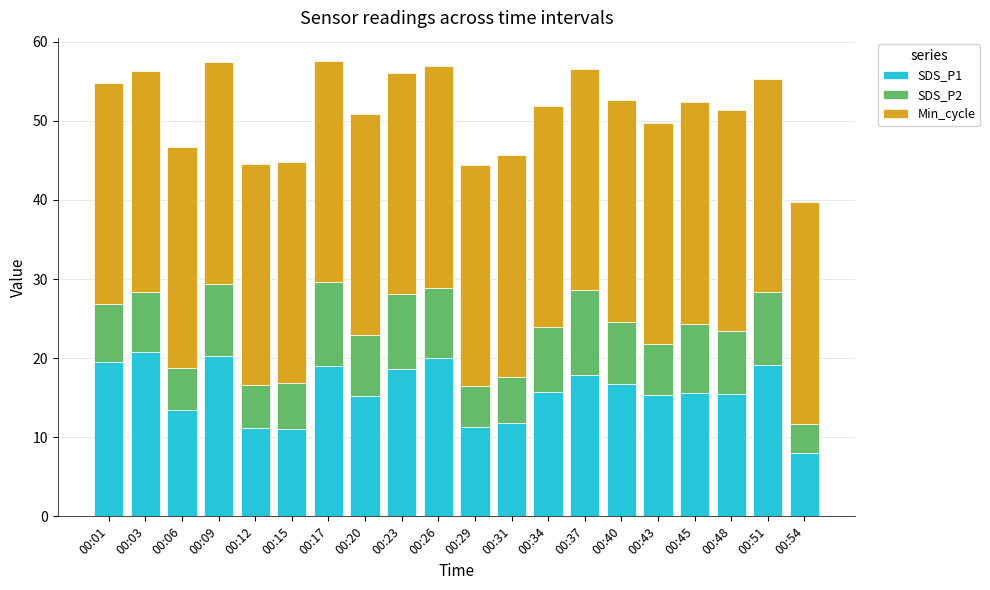

How many bars are there in total?

20